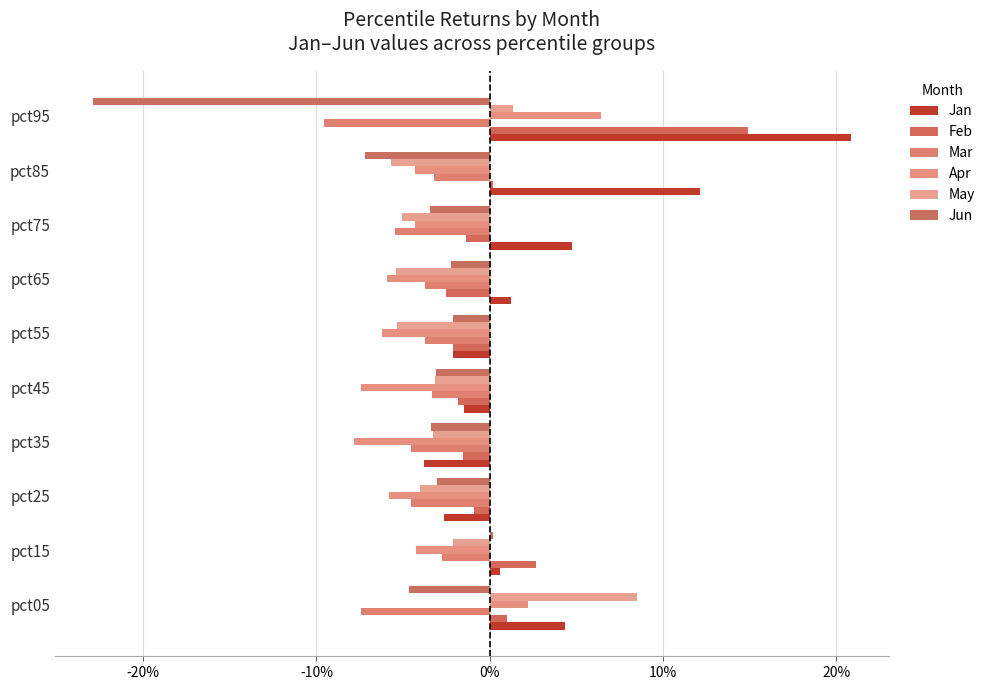

How many values in Apr are below zero?

8